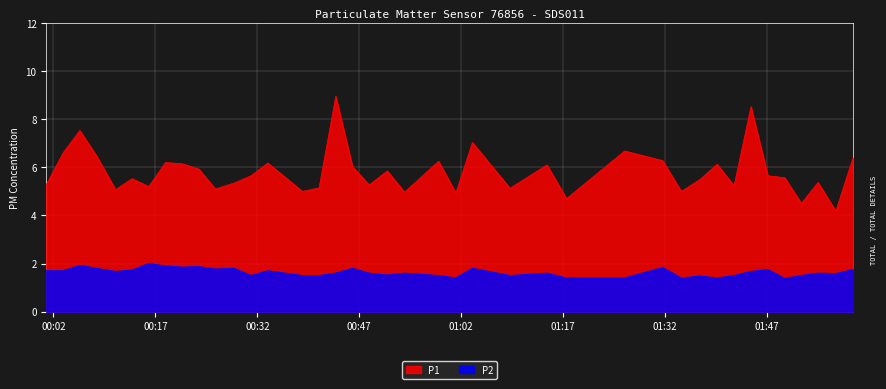

What is the smallest value displayed?

1.4